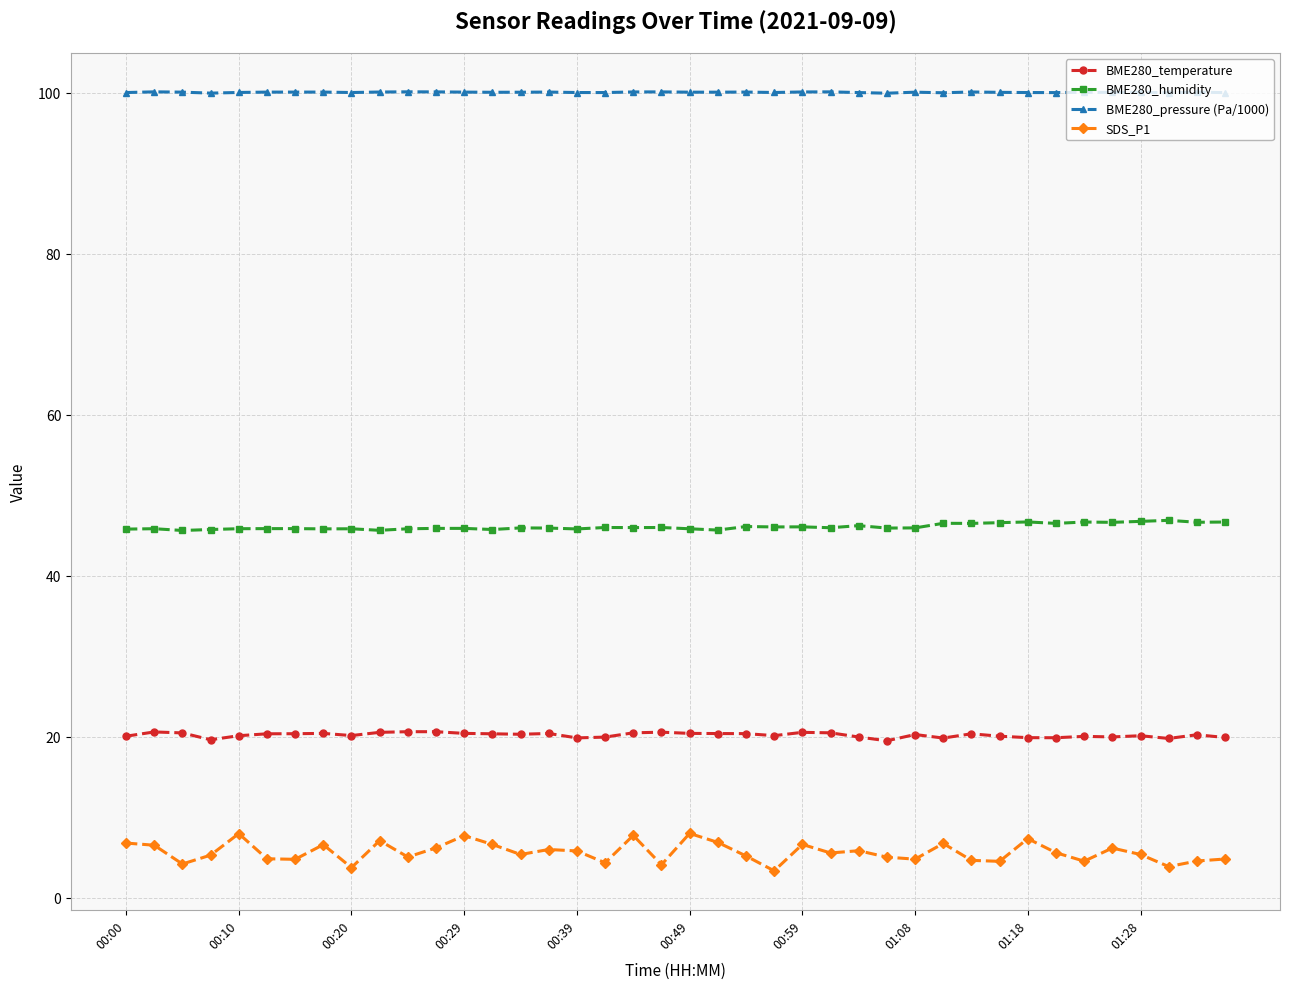

Which series has the largest range (max minus min)?

SDS_P1